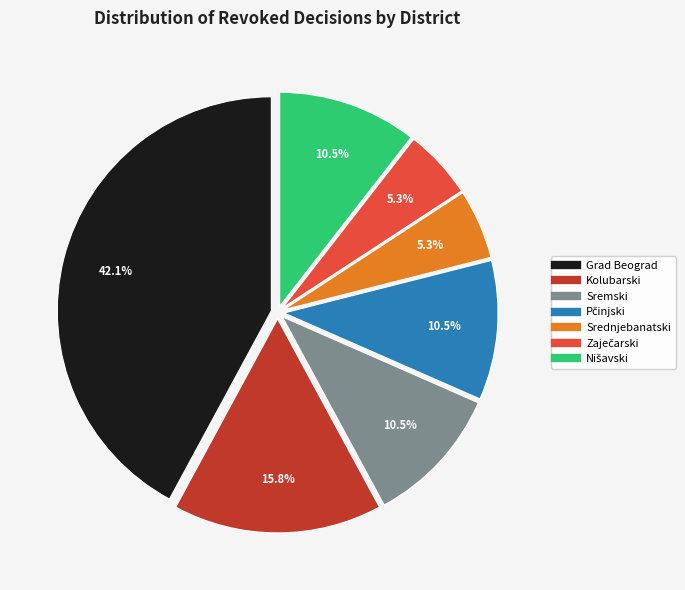

How many segments does this pie chart have?

7